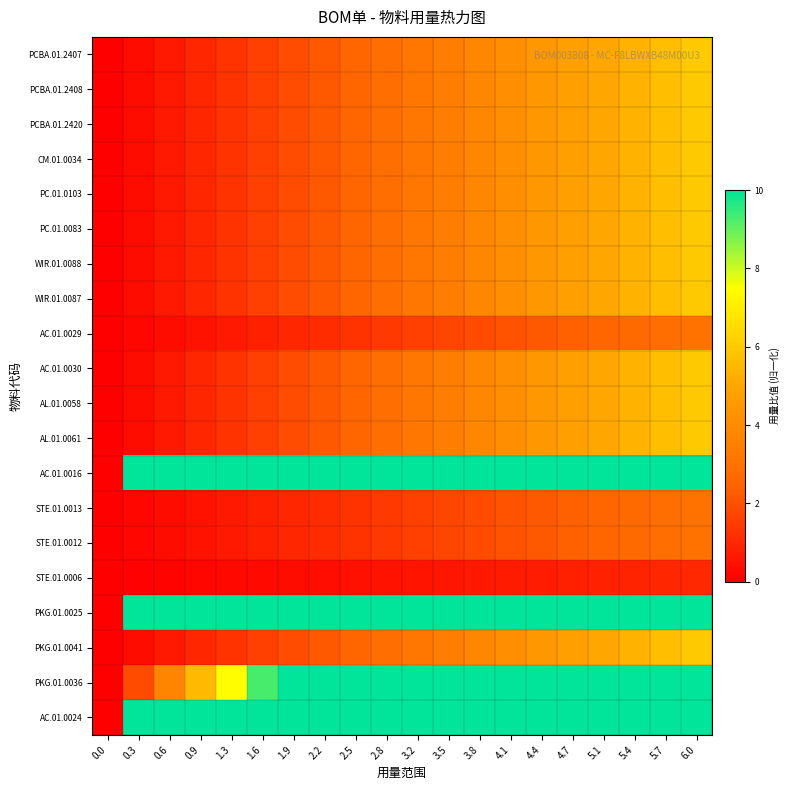

Reading right to left, what are all the values shown in this chart?

PCBA.01.2407: 6.0=6.0	5.7=5.7	5.4=5.4	5.1=5.1	4.7=4.7	4.4=4.4	4.1=4.1	3.8=3.8	3.5=3.5	3.2=3.2	2.8=2.8	2.5=2.5	2.2=2.2	1.9=1.9	1.6=1.6	1.3=1.3	0.9=0.9	0.6=0.6	0.3=0.3	0.0=0.0
PCBA.01.2408: 6.0=6.0	5.7=5.7	5.4=5.4	5.1=5.1	4.7=4.7	4.4=4.4	4.1=4.1	3.8=3.8	3.5=3.5	3.2=3.2	2.8=2.8	2.5=2.5	2.2=2.2	1.9=1.9	1.6=1.6	1.3=1.3	0.9=0.9	0.6=0.6	0.3=0.3	0.0=0.0
PCBA.01.2420: 6.0=6.0	5.7=5.7	5.4=5.4	5.1=5.1	4.7=4.7	4.4=4.4	4.1=4.1	3.8=3.8	3.5=3.5	3.2=3.2	2.8=2.8	2.5=2.5	2.2=2.2	1.9=1.9	1.6=1.6	1.3=1.3	0.9=0.9	0.6=0.6	0.3=0.3	0.0=0.0
CM.01.0034: 6.0=6.0	5.7=5.7	5.4=5.4	5.1=5.1	4.7=4.7	4.4=4.4	4.1=4.1	3.8=3.8	3.5=3.5	3.2=3.2	2.8=2.8	2.5=2.5	2.2=2.2	1.9=1.9	1.6=1.6	1.3=1.3	0.9=0.9	0.6=0.6	0.3=0.3	0.0=0.0
PC.01.0103: 6.0=6.0	5.7=5.7	5.4=5.4	5.1=5.1	4.7=4.7	4.4=4.4	4.1=4.1	3.8=3.8	3.5=3.5	3.2=3.2	2.8=2.8	2.5=2.5	2.2=2.2	1.9=1.9	1.6=1.6	1.3=1.3	0.9=0.9	0.6=0.6	0.3=0.3	0.0=0.0
PC.01.0083: 6.0=6.0	5.7=5.7	5.4=5.4	5.1=5.1	4.7=4.7	4.4=4.4	4.1=4.1	3.8=3.8	3.5=3.5	3.2=3.2	2.8=2.8	2.5=2.5	2.2=2.2	1.9=1.9	1.6=1.6	1.3=1.3	0.9=0.9	0.6=0.6	0.3=0.3	0.0=0.0
WIR.01.0088: 6.0=6.0	5.7=5.7	5.4=5.4	5.1=5.1	4.7=4.7	4.4=4.4	4.1=4.1	3.8=3.8	3.5=3.5	3.2=3.2	2.8=2.8	2.5=2.5	2.2=2.2	1.9=1.9	1.6=1.6	1.3=1.3	0.9=0.9	0.6=0.6	0.3=0.3	0.0=0.0
WIR.01.0087: 6.0=6.0	5.7=5.7	5.4=5.4	5.1=5.1	4.7=4.7	4.4=4.4	4.1=4.1	3.8=3.8	3.5=3.5	3.2=3.2	2.8=2.8	2.5=2.5	2.2=2.2	1.9=1.9	1.6=1.6	1.3=1.3	0.9=0.9	0.6=0.6	0.3=0.3	0.0=0.0
AC.01.0029: 6.0=3.0	5.7=2.8	5.4=2.7	5.1=2.5	4.7=2.4	4.4=2.2	4.1=2.1	3.8=1.9	3.5=1.7	3.2=1.6	2.8=1.4	2.5=1.3	2.2=1.1	1.9=0.9	1.6=0.8	1.3=0.6	0.9=0.5	0.6=0.3	0.3=0.2	0.0=0.0
AC.01.0030: 6.0=6.0	5.7=5.7	5.4=5.4	5.1=5.1	4.7=4.7	4.4=4.4	4.1=4.1	3.8=3.8	3.5=3.5	3.2=3.2	2.8=2.8	2.5=2.5	2.2=2.2	1.9=1.9	1.6=1.6	1.3=1.3	0.9=0.9	0.6=0.6	0.3=0.3	0.0=0.0
AL.01.0058: 6.0=6.0	5.7=5.7	5.4=5.4	5.1=5.1	4.7=4.7	4.4=4.4	4.1=4.1	3.8=3.8	3.5=3.5	3.2=3.2	2.8=2.8	2.5=2.5	2.2=2.2	1.9=1.9	1.6=1.6	1.3=1.3	0.9=0.9	0.6=0.6	0.3=0.3	0.0=0.0
AL.01.0061: 6.0=6.0	5.7=5.7	5.4=5.4	5.1=5.1	4.7=4.7	4.4=4.4	4.1=4.1	3.8=3.8	3.5=3.5	3.2=3.2	2.8=2.8	2.5=2.5	2.2=2.2	1.9=1.9	1.6=1.6	1.3=1.3	0.9=0.9	0.6=0.6	0.3=0.3	0.0=0.0
AC.01.0016: 6.0=10.0	5.7=10.0	5.4=10.0	5.1=10.0	4.7=10.0	4.4=10.0	4.1=10.0	3.8=10.0	3.5=10.0	3.2=10.0	2.8=10.0	2.5=10.0	2.2=10.0	1.9=10.0	1.6=10.0	1.3=10.0	0.9=10.0	0.6=10.0	0.3=10.0	0.0=0.0
STE.01.0013: 6.0=3.0	5.7=2.8	5.4=2.7	5.1=2.5	4.7=2.4	4.4=2.2	4.1=2.1	3.8=1.9	3.5=1.7	3.2=1.6	2.8=1.4	2.5=1.3	2.2=1.1	1.9=0.9	1.6=0.8	1.3=0.6	0.9=0.5	0.6=0.3	0.3=0.2	0.0=0.0
STE.01.0012: 6.0=3.0	5.7=2.8	5.4=2.7	5.1=2.5	4.7=2.4	4.4=2.2	4.1=2.1	3.8=1.9	3.5=1.7	3.2=1.6	2.8=1.4	2.5=1.3	2.2=1.1	1.9=0.9	1.6=0.8	1.3=0.6	0.9=0.5	0.6=0.3	0.3=0.2	0.0=0.0
STE.01.0006: 6.0=1.0	5.7=0.9	5.4=0.9	5.1=0.8	4.7=0.8	4.4=0.7	4.1=0.7	3.8=0.6	3.5=0.6	3.2=0.5	2.8=0.5	2.5=0.4	2.2=0.4	1.9=0.3	1.6=0.3	1.3=0.2	0.9=0.2	0.6=0.1	0.3=0.1	0.0=0.0
PKG.01.0025: 6.0=10.0	5.7=10.0	5.4=10.0	5.1=10.0	4.7=10.0	4.4=10.0	4.1=10.0	3.8=10.0	3.5=10.0	3.2=10.0	2.8=10.0	2.5=10.0	2.2=10.0	1.9=10.0	1.6=10.0	1.3=10.0	0.9=10.0	0.6=10.0	0.3=10.0	0.0=0.0
PKG.01.0041: 6.0=6.0	5.7=5.7	5.4=5.4	5.1=5.1	4.7=4.7	4.4=4.4	4.1=4.1	3.8=3.8	3.5=3.5	3.2=3.2	2.8=2.8	2.5=2.5	2.2=2.2	1.9=1.9	1.6=1.6	1.3=1.3	0.9=0.9	0.6=0.6	0.3=0.3	0.0=0.0
PKG.01.0036: 6.0=10.0	5.7=10.0	5.4=10.0	5.1=10.0	4.7=10.0	4.4=10.0	4.1=10.0	3.8=10.0	3.5=10.0	3.2=10.0	2.8=10.0	2.5=10.0	2.2=10.0	1.9=10.0	1.6=9.3	1.3=7.4	0.9=5.6	0.6=3.7	0.3=1.9	0.0=0.0
AC.01.0024: 6.0=10.0	5.7=10.0	5.4=10.0	5.1=10.0	4.7=10.0	4.4=10.0	4.1=10.0	3.8=10.0	3.5=10.0	3.2=10.0	2.8=10.0	2.5=10.0	2.2=10.0	1.9=10.0	1.6=10.0	1.3=10.0	0.9=10.0	0.6=10.0	0.3=10.0	0.0=0.0